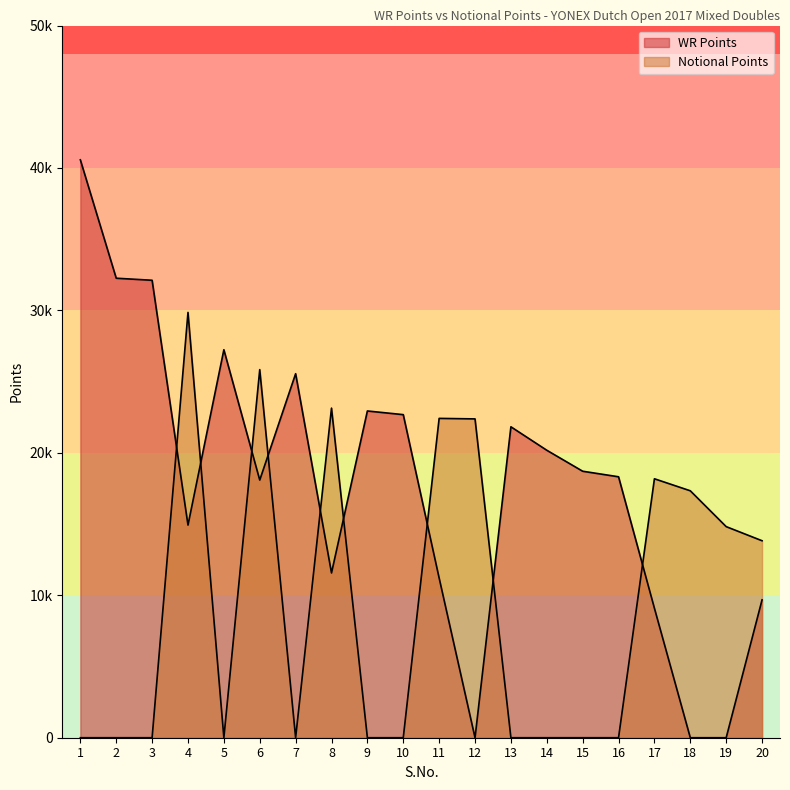

Rank the series by their average value, from highest to lowest.

WR Points, Notional Points